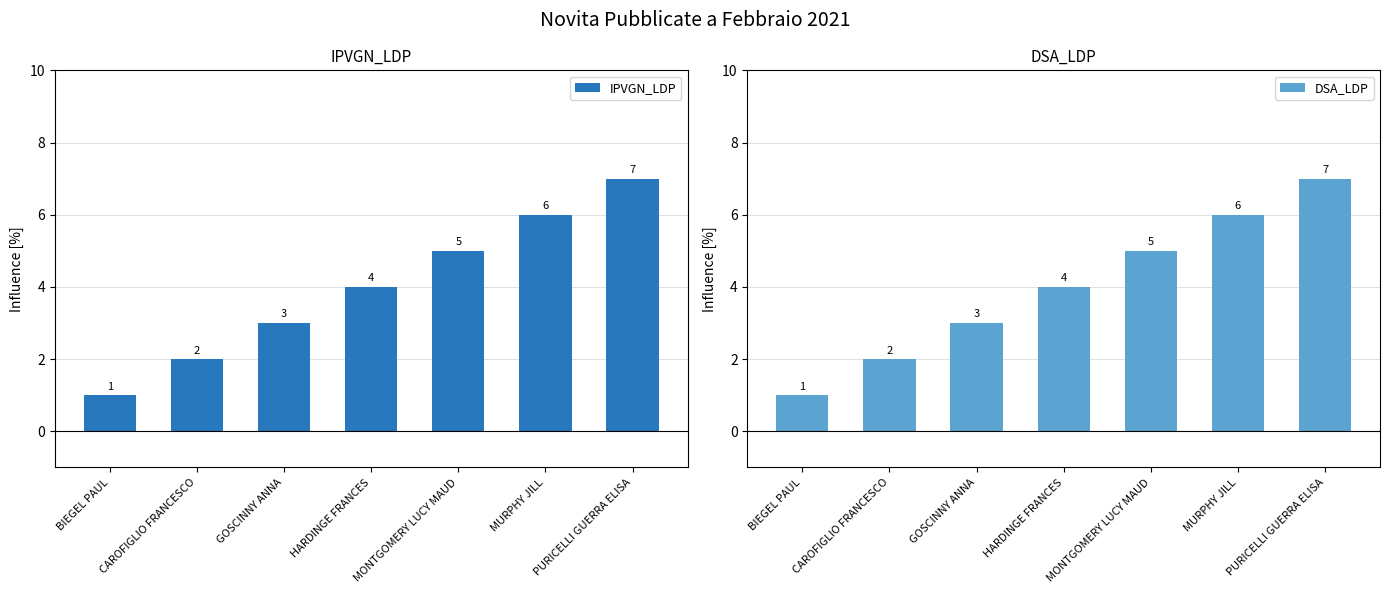

How many data points in DSA_LDP are less than 4?

3